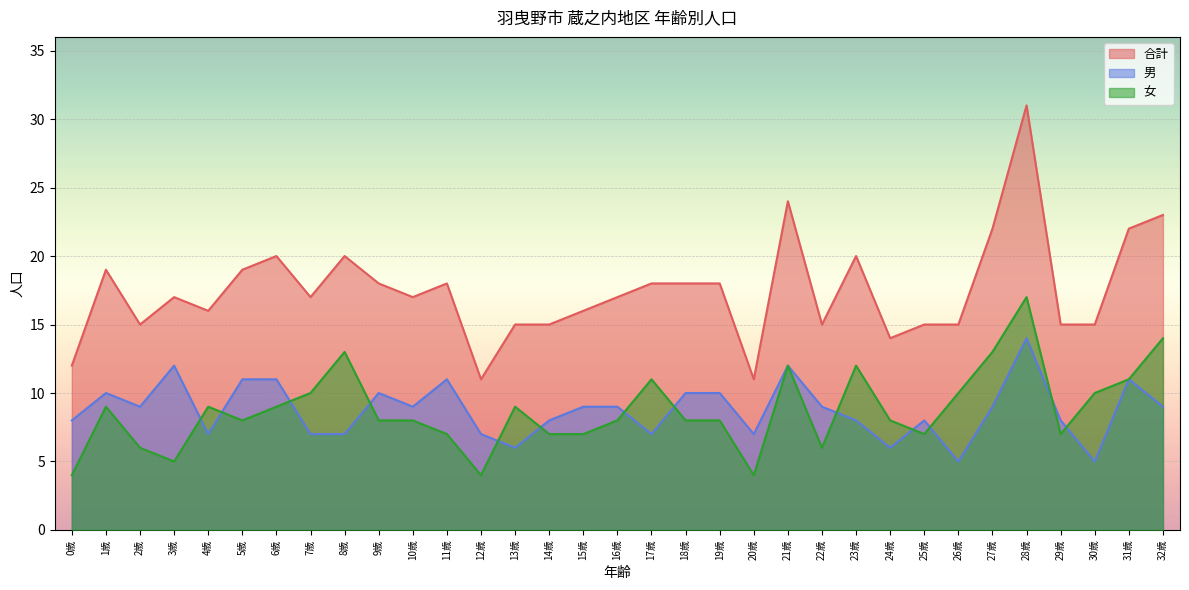

True or false: 男 and 合計 intersect in this chart.

False